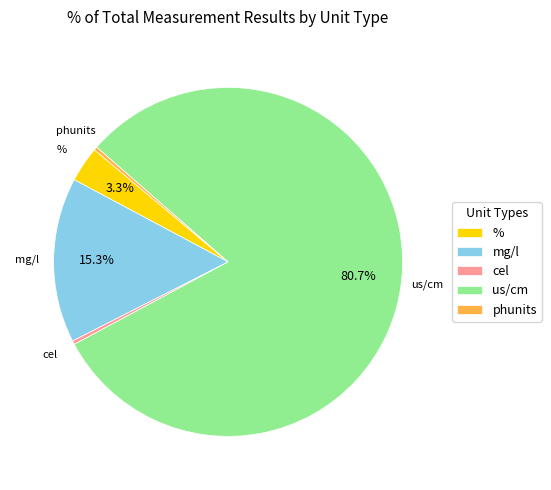

Between phunits and mg/l, which is larger?

mg/l